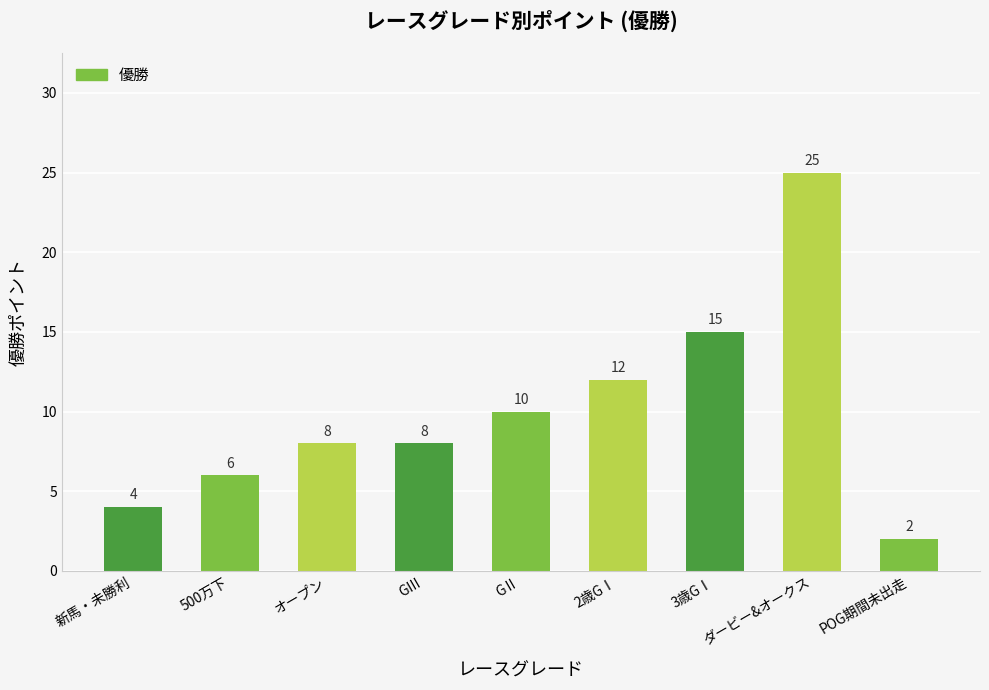

What is the label of the 4th bar from the right?

2歳GⅠ